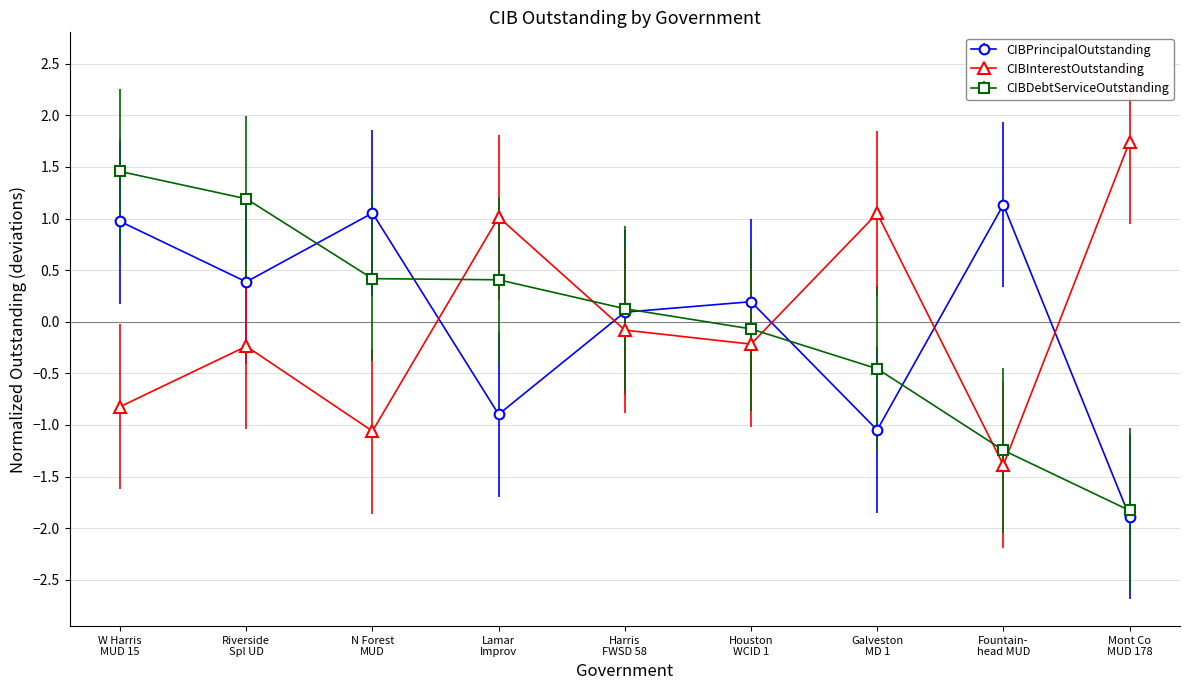

How many distinct data groups are displayed?

3